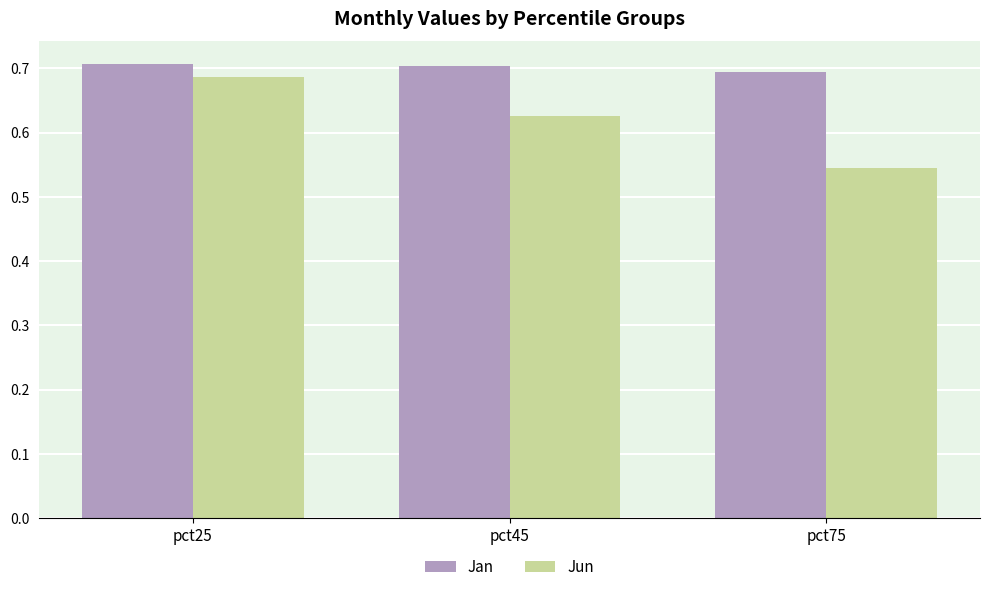

Which series has the largest range (max minus min)?

Jun